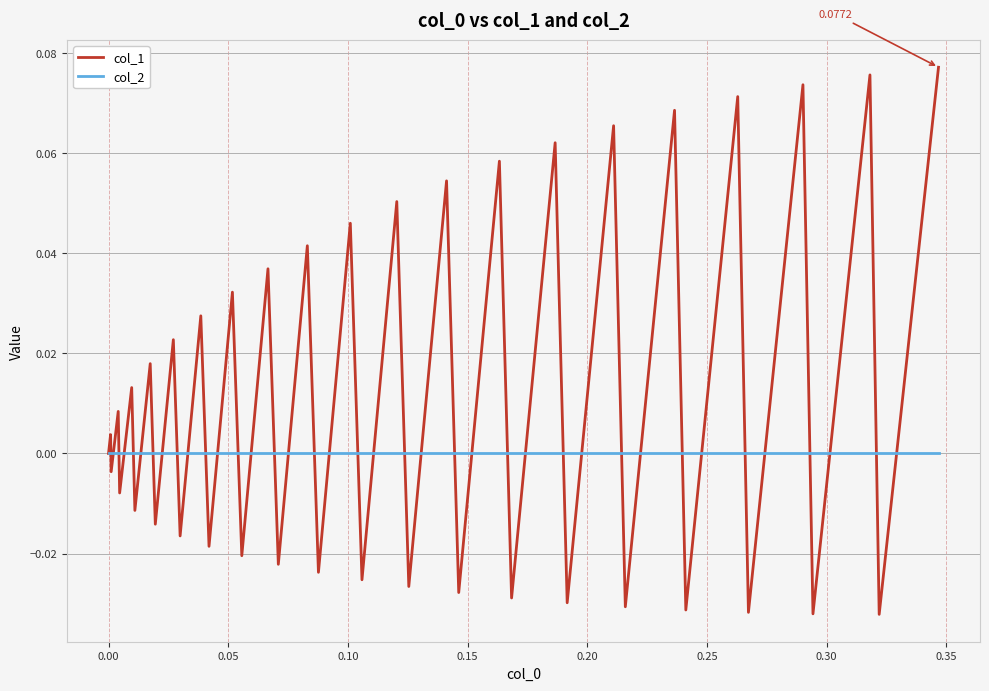

List the series in order of their peak value, lowest first.

col_2, col_1